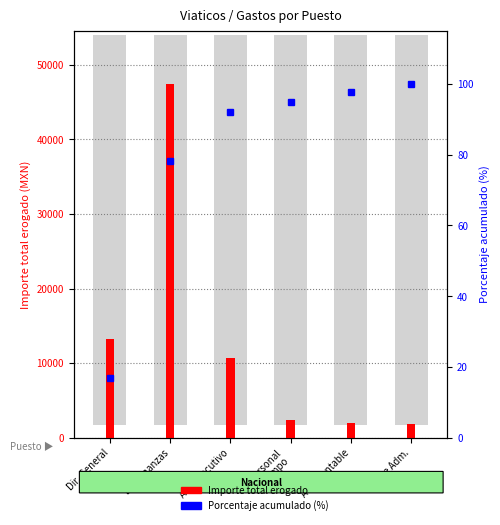

What is the value of the Porcentaje acumulado bar at the 1st from the left?

17.0